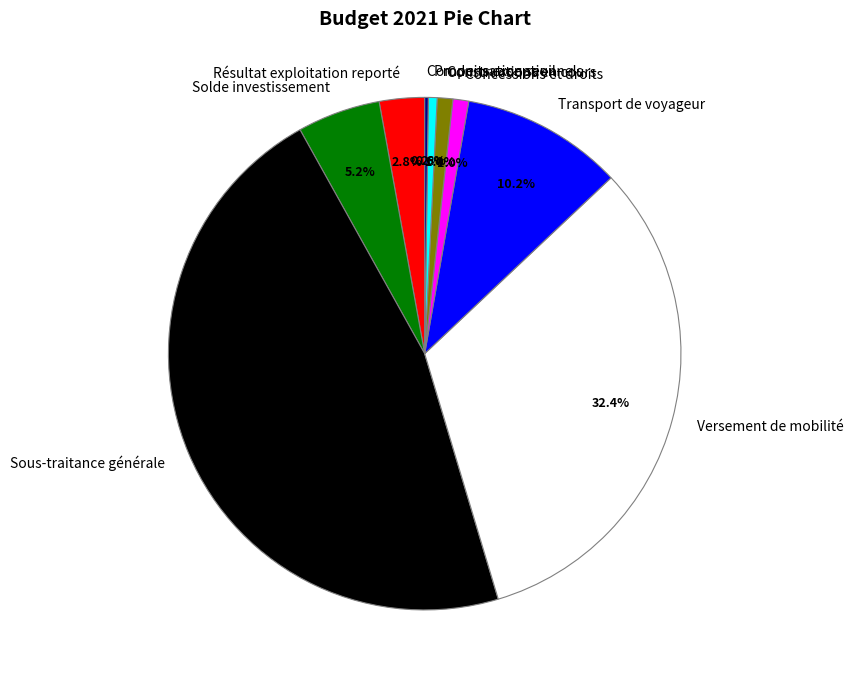

To the nearest percent, what percentage of the pie is Solde investissement?

5%